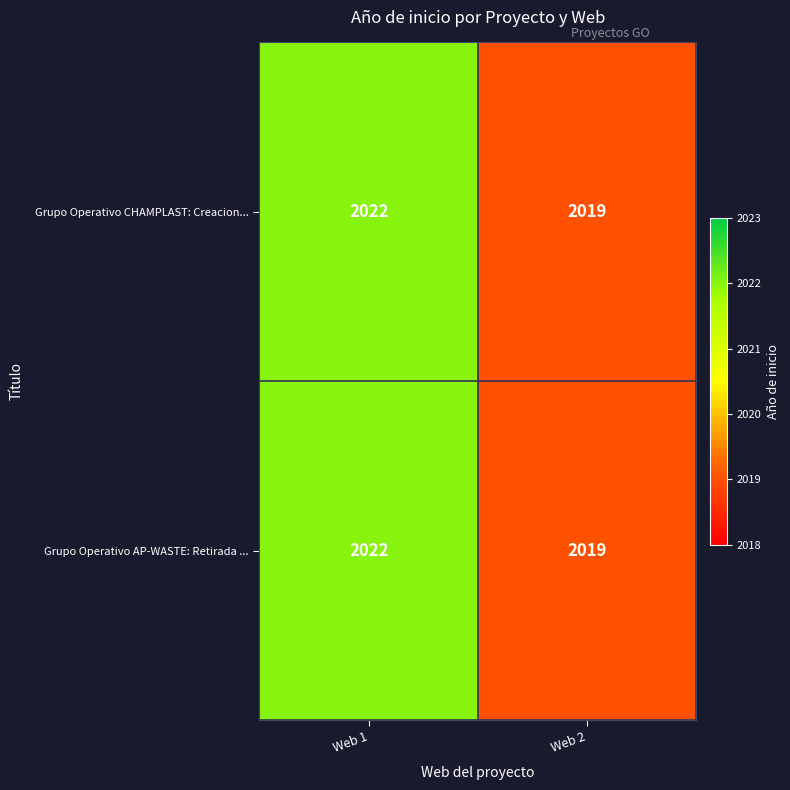

What is the minimum value for Grupo Operativo AP-WASTE: Retirada ...?

2019